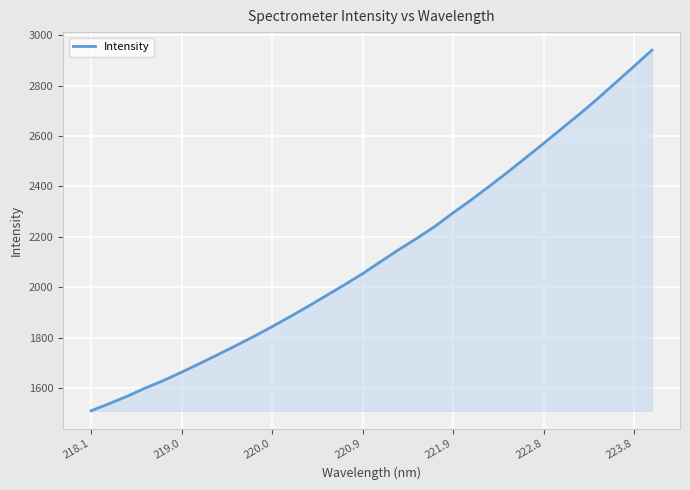

What is the smallest value displayed?

1509.8